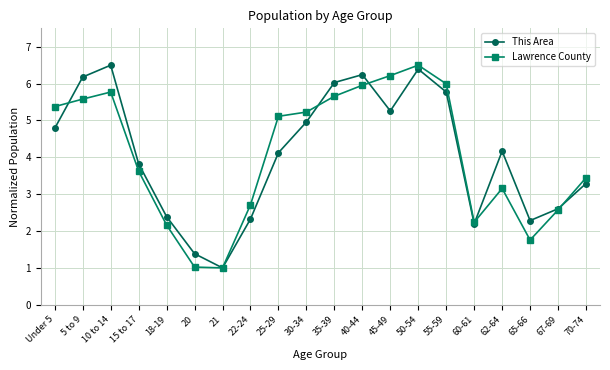

The This Area series shows 1.5 at 22-24. True or false?

False